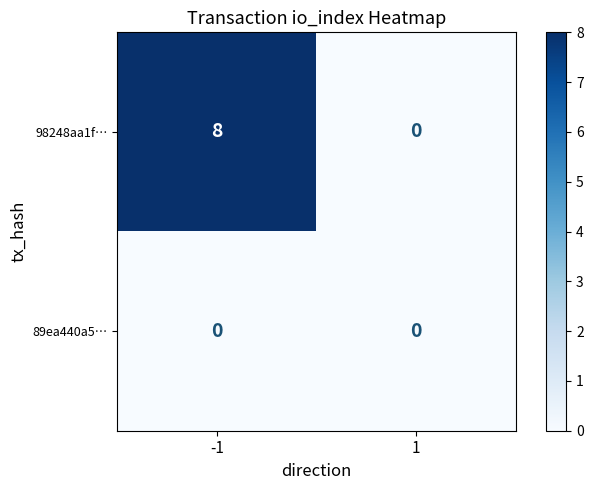

Which series has the largest range (max minus min)?

98248aa1f…